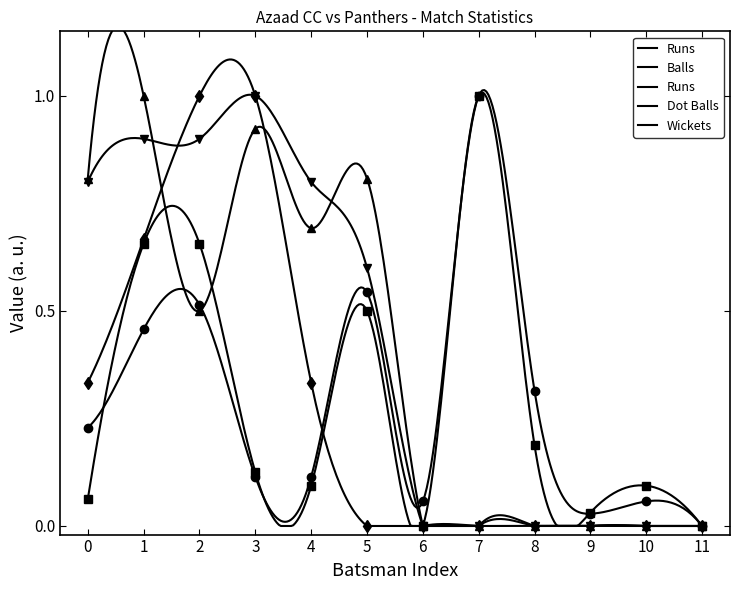

What is the greatest value displayed?

1.0